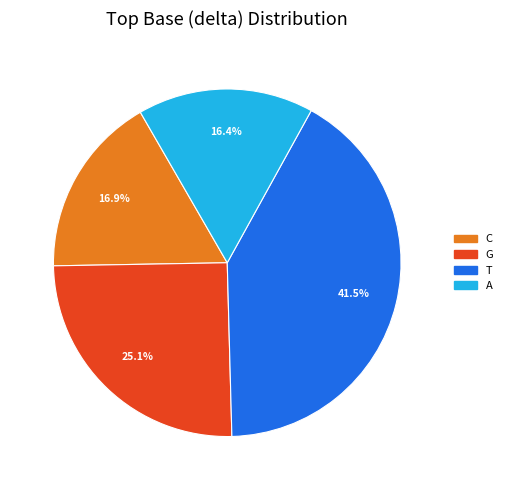

Does any single category account for the majority?

No